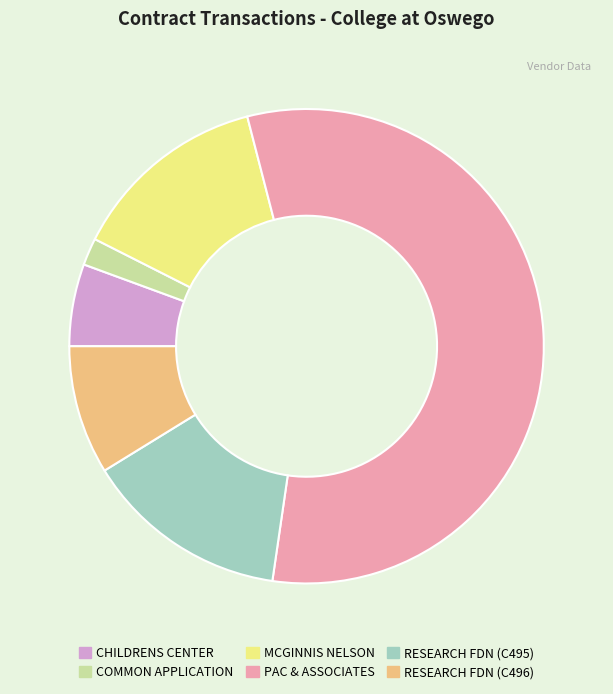

Is there any slice that represents more than half of the pie?

Yes